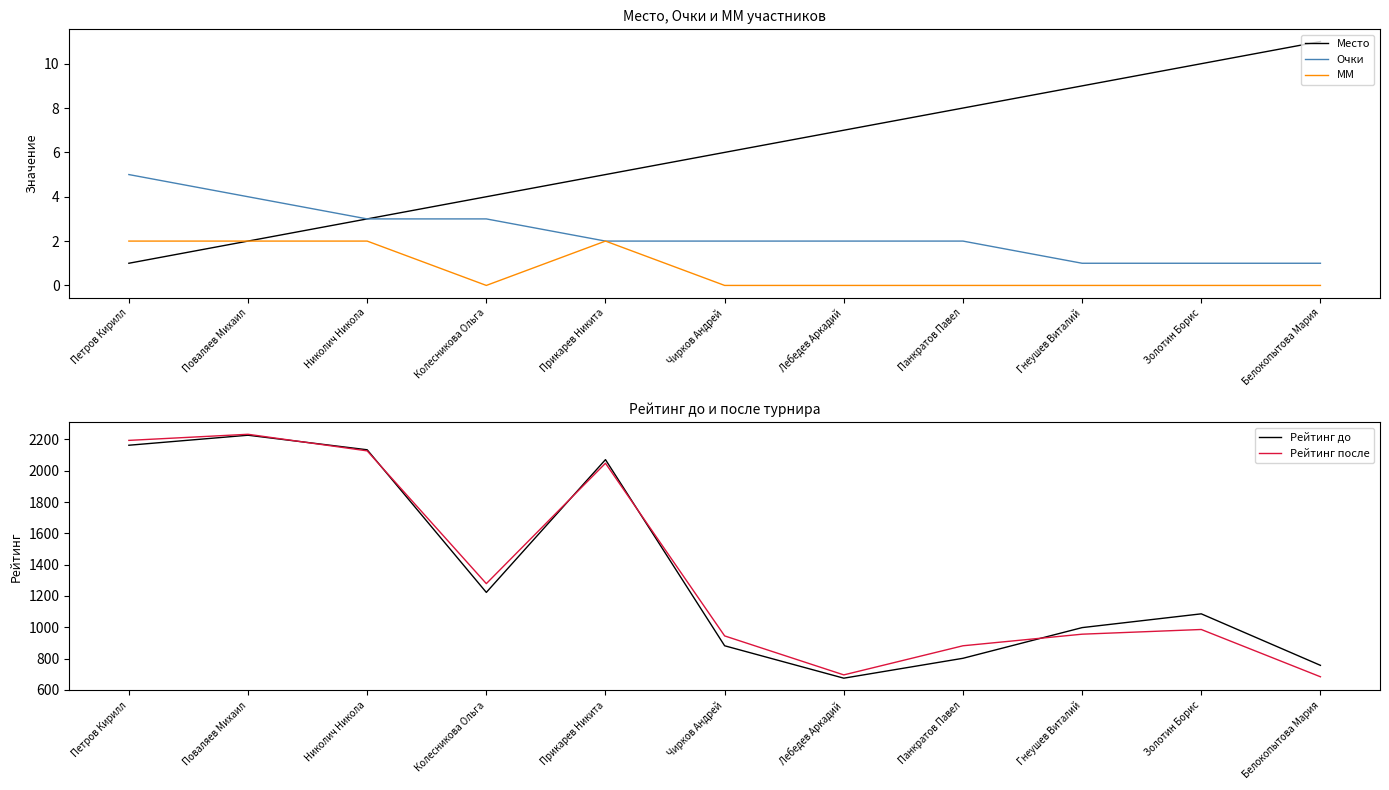

Reading left to right, what are all the values shown in this chart?

Место: Петров Кирилл=1	Поваляев Михаил=2	Николич Никола=3	Колесникова Ольга=4	Прикарев Никита=5	Чирков Андрей=6	Лебедев Аркадий=7	Панкратов Павел=8	Гнеушев Виталий=9	Золотин Борис=10	Белокопытова Мария=11
Очки: Петров Кирилл=5	Поваляев Михаил=4	Николич Никола=3	Колесникова Ольга=3	Прикарев Никита=2	Чирков Андрей=2	Лебедев Аркадий=2	Панкратов Павел=2	Гнеушев Виталий=1	Золотин Борис=1	Белокопытова Мария=1
MM: Петров Кирилл=2	Поваляев Михаил=2	Николич Никола=2	Колесникова Ольга=0	Прикарев Никита=2	Чирков Андрей=0	Лебедев Аркадий=0	Панкратов Павел=0	Гнеушев Виталий=0	Золотин Борис=0	Белокопытова Мария=0
Рейтинг до: Петров Кирилл=2163	Поваляев Михаил=2227	Николич Никола=2134	Колесникова Ольга=1223	Прикарев Никита=2071	Чирков Андрей=882	Лебедев Аркадий=675	Панкратов Павел=802	Гнеушев Виталий=998	Золотин Борис=1086	Белокопытова Мария=757
Рейтинг после: Петров Кирилл=2194	Поваляев Михаил=2233	Николич Никола=2127	Колесникова Ольга=1279	Прикарев Никита=2048	Чирков Андрей=945	Лебедев Аркадий=696	Панкратов Павел=882	Гнеушев Виталий=956	Золотин Борис=986	Белокопытова Мария=684